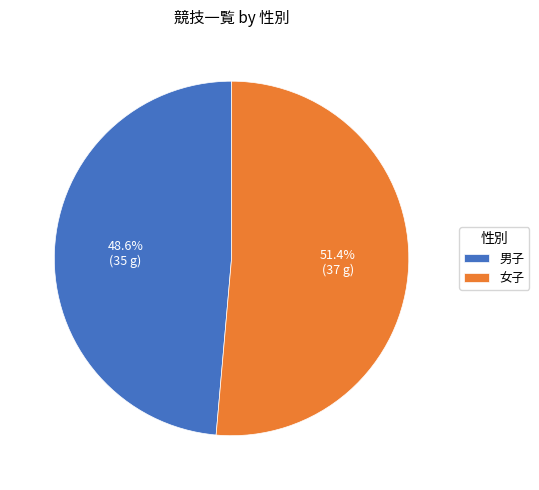

Does 男子 represent more than half of the total?

No